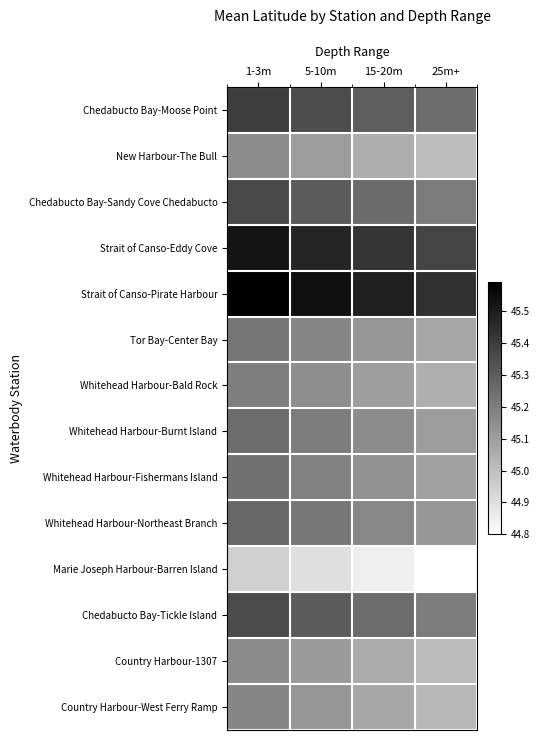

How many distinct data groups are displayed?

14